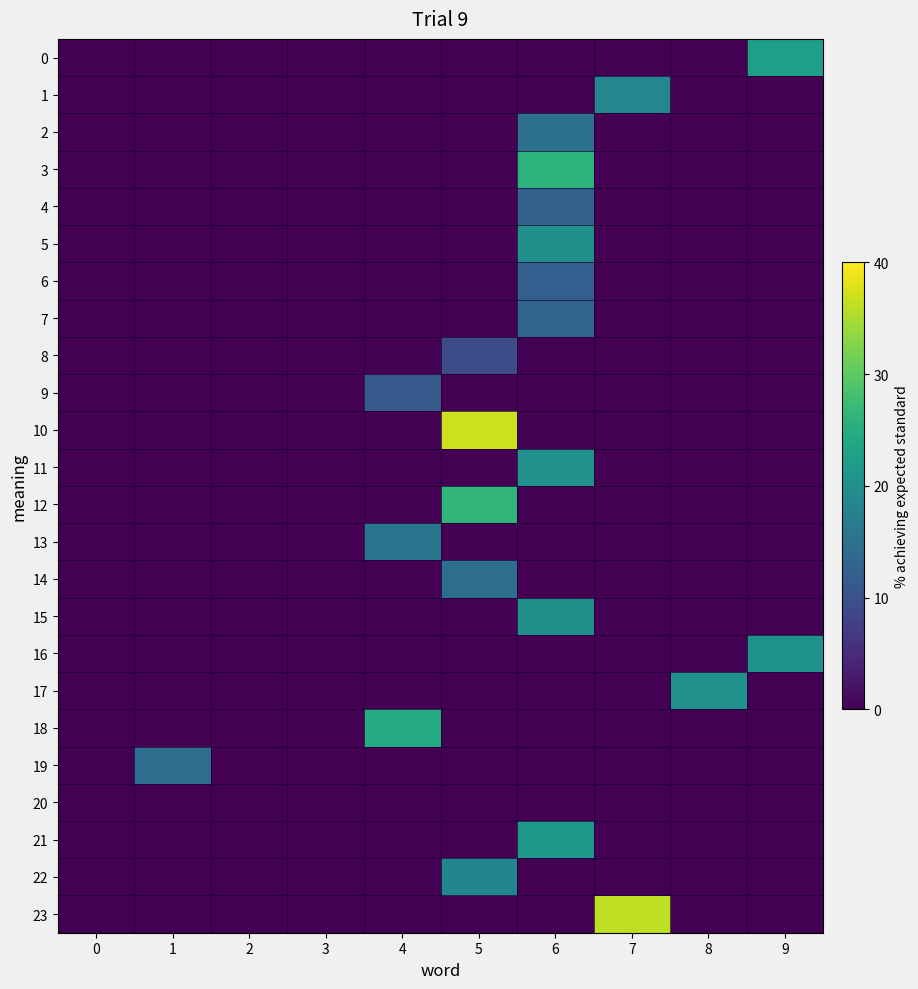

Reading left to right, transcribe all the data shown in this chart.

0: 0=0.0	1=0.0	2=0.0	3=0.0	4=0.0	5=0.0	6=0.0	7=0.0	8=0.0	9=22.5
1: 0=0.0	1=0.0	2=0.0	3=0.0	4=0.0	5=0.0	6=0.0	7=18.5	8=0.0	9=0.0
2: 0=0.0	1=0.0	2=0.0	3=0.0	4=0.0	5=0.0	6=14.7	7=0.0	8=0.0	9=0.0
3: 0=0.0	1=0.0	2=0.0	3=0.0	4=0.0	5=0.0	6=25.8	7=0.0	8=0.0	9=0.0
4: 0=0.0	1=0.0	2=0.0	3=0.0	4=0.0	5=0.0	6=12.4	7=0.0	8=0.0	9=0.0
5: 0=0.0	1=0.0	2=0.0	3=0.0	4=0.0	5=0.0	6=20.0	7=0.0	8=0.0	9=0.0
6: 0=0.0	1=0.0	2=0.0	3=0.0	4=0.0	5=0.0	6=12.0	7=0.0	8=0.0	9=0.0
7: 0=0.0	1=0.0	2=0.0	3=0.0	4=0.0	5=0.0	6=12.7	7=0.0	8=0.0	9=0.0
8: 0=0.0	1=0.0	2=0.0	3=0.0	4=0.0	5=9.1	6=0.0	7=0.0	8=0.0	9=0.0
9: 0=0.0	1=0.0	2=0.0	3=0.0	4=11.2	5=0.0	6=0.0	7=0.0	8=0.0	9=0.0
10: 0=0.0	1=0.0	2=0.0	3=0.0	4=0.0	5=37.0	6=0.0	7=0.0	8=0.0	9=0.0
11: 0=0.0	1=0.0	2=0.0	3=0.0	4=0.0	5=0.0	6=20.2	7=0.0	8=0.0	9=0.0
12: 0=0.0	1=0.0	2=0.0	3=0.0	4=0.0	5=26.2	6=0.0	7=0.0	8=0.0	9=0.0
13: 0=0.0	1=0.0	2=0.0	3=0.0	4=15.6	5=0.0	6=0.0	7=0.0	8=0.0	9=0.0
14: 0=0.0	1=0.0	2=0.0	3=0.0	4=0.0	5=14.4	6=0.0	7=0.0	8=0.0	9=0.0
15: 0=0.0	1=0.0	2=0.0	3=0.0	4=0.0	5=0.0	6=19.9	7=0.0	8=0.0	9=0.0
16: 0=0.0	1=0.0	2=0.0	3=0.0	4=0.0	5=0.0	6=0.0	7=0.0	8=0.0	9=20.4
17: 0=0.0	1=0.0	2=0.0	3=0.0	4=0.0	5=0.0	6=0.0	7=0.0	8=20.2	9=0.0
18: 0=0.0	1=0.0	2=0.0	3=0.0	4=24.4	5=0.0	6=0.0	7=0.0	8=0.0	9=0.0
19: 0=0.0	1=14.3	2=0.0	3=0.0	4=0.0	5=0.0	6=0.0	7=0.0	8=0.0	9=0.0
20: 0=0.0	1=0.0	2=0.0	3=0.0	4=0.0	5=0.0	6=0.0	7=0.0	8=0.0	9=0.0
21: 0=0.0	1=0.0	2=0.0	3=0.0	4=0.0	5=0.0	6=21.4	7=0.0	8=0.0	9=0.0
22: 0=0.0	1=0.0	2=0.0	3=0.0	4=0.0	5=18.3	6=0.0	7=0.0	8=0.0	9=0.0
23: 0=0.0	1=0.0	2=0.0	3=0.0	4=0.0	5=0.0	6=0.0	7=36.2	8=0.0	9=0.0